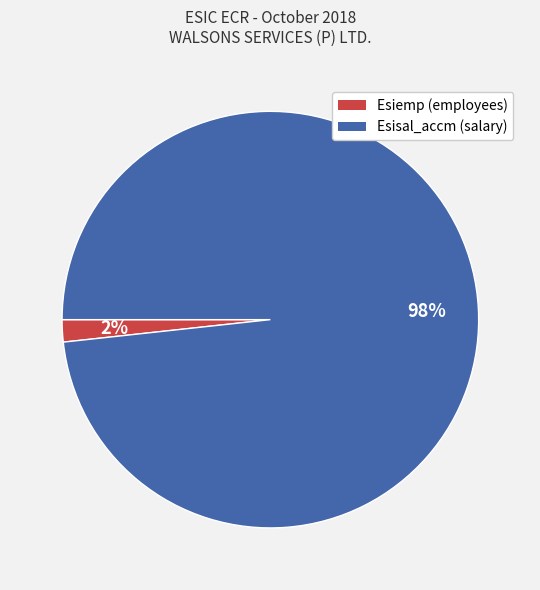

Which slice is the largest?

Esisal_accm (salary)